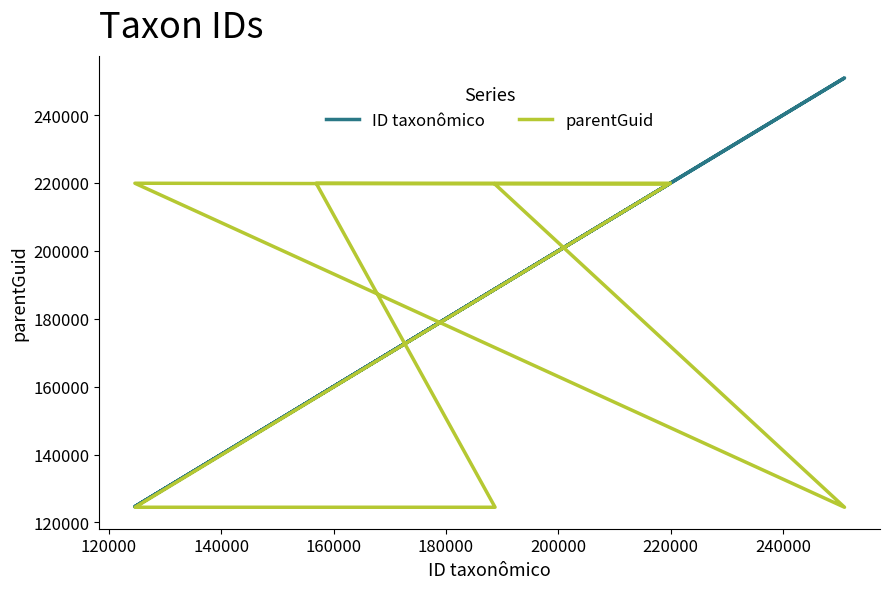

Which series changed the most between 120000 and 180000?

ID taxonômico